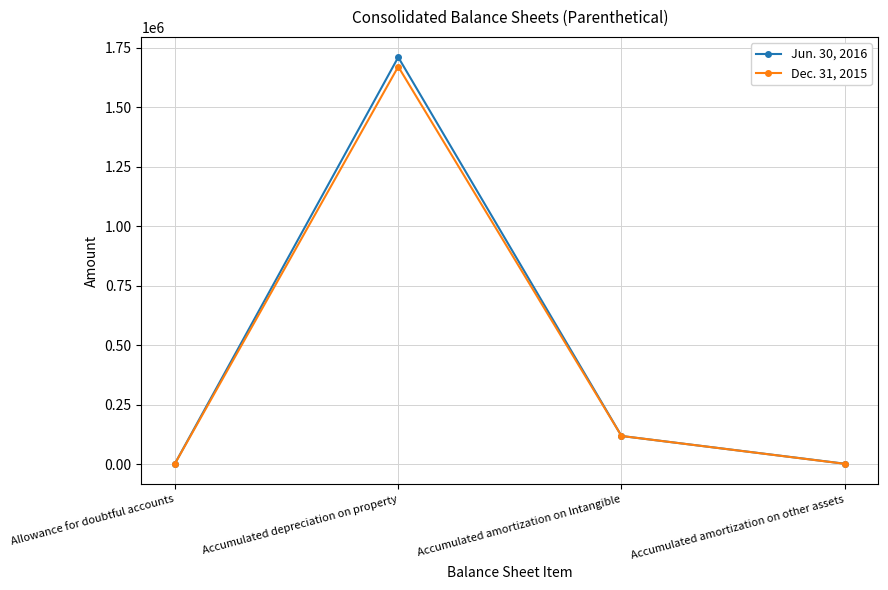

What is the spread (max minus min) of values at Accumulated depreciation on property?

39654